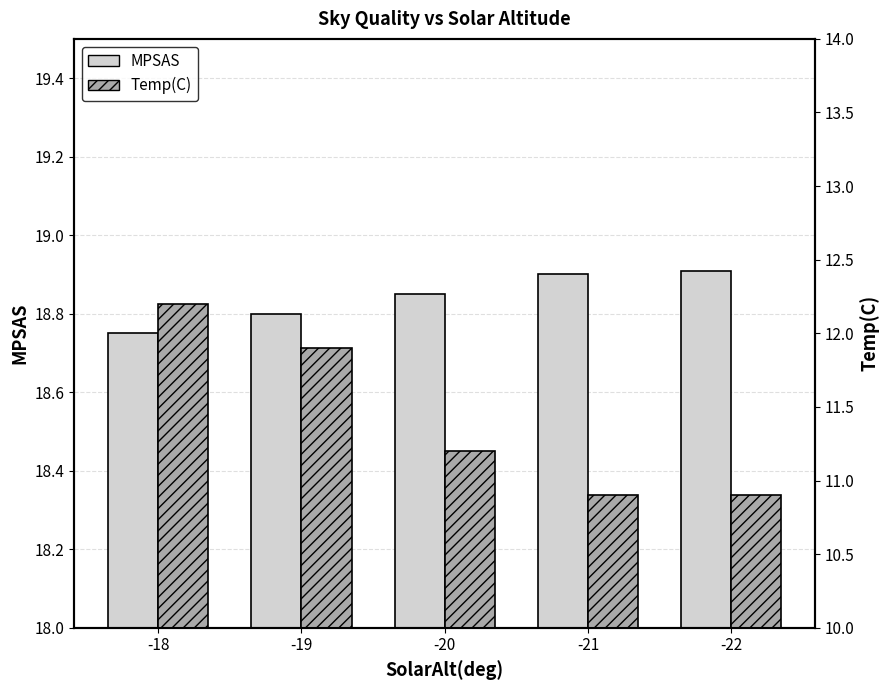

What is the value of the MPSAS bar at the 3rd from the left?

18.9